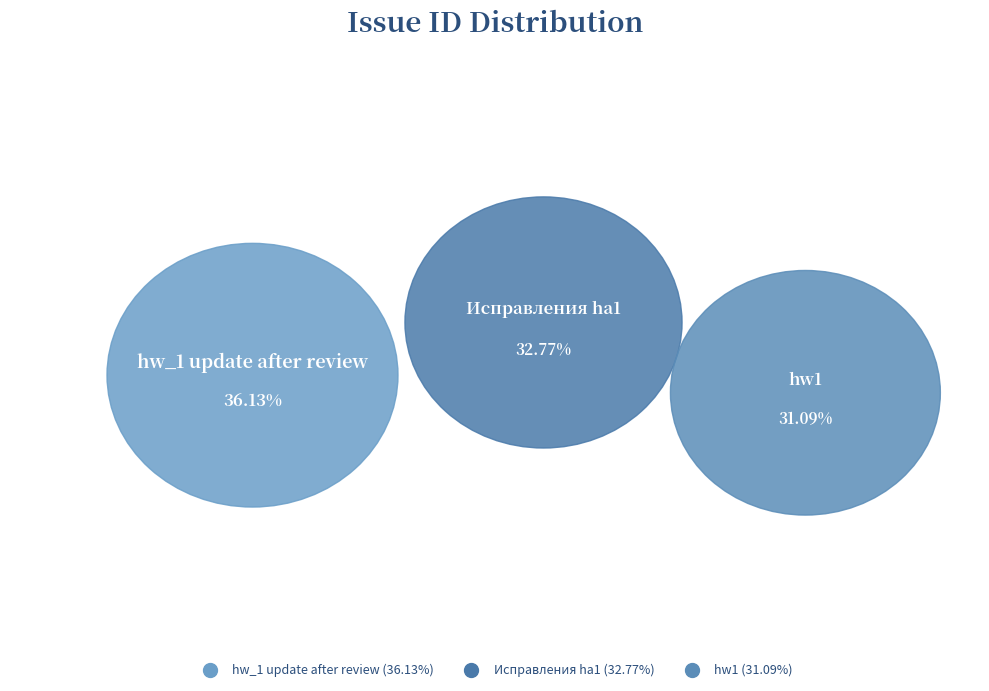

Between Исправления ha1 and hw1, which is larger?

Исправления ha1